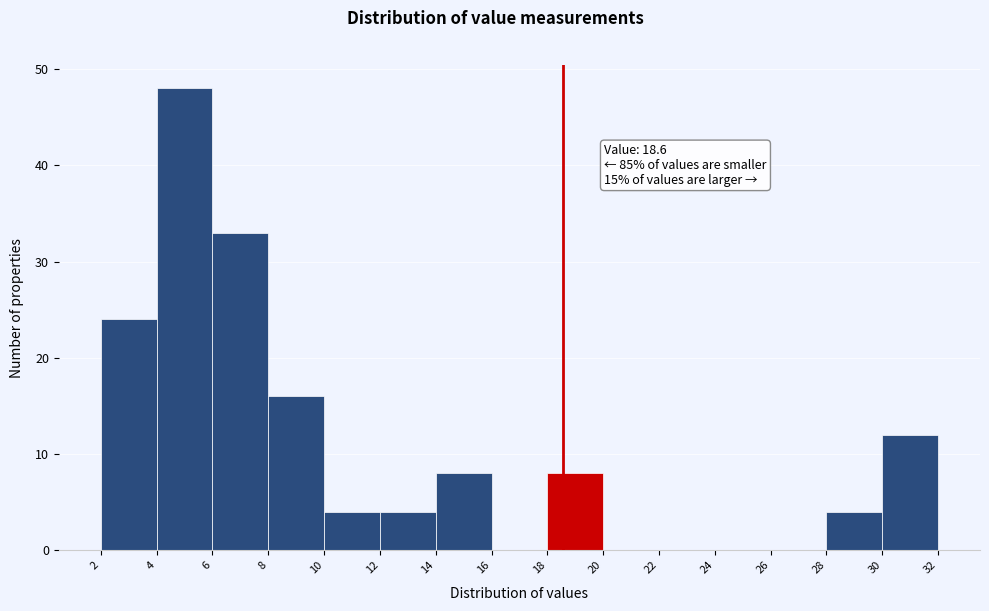

Which range on the x-axis has the tallest bar?

4 to 6